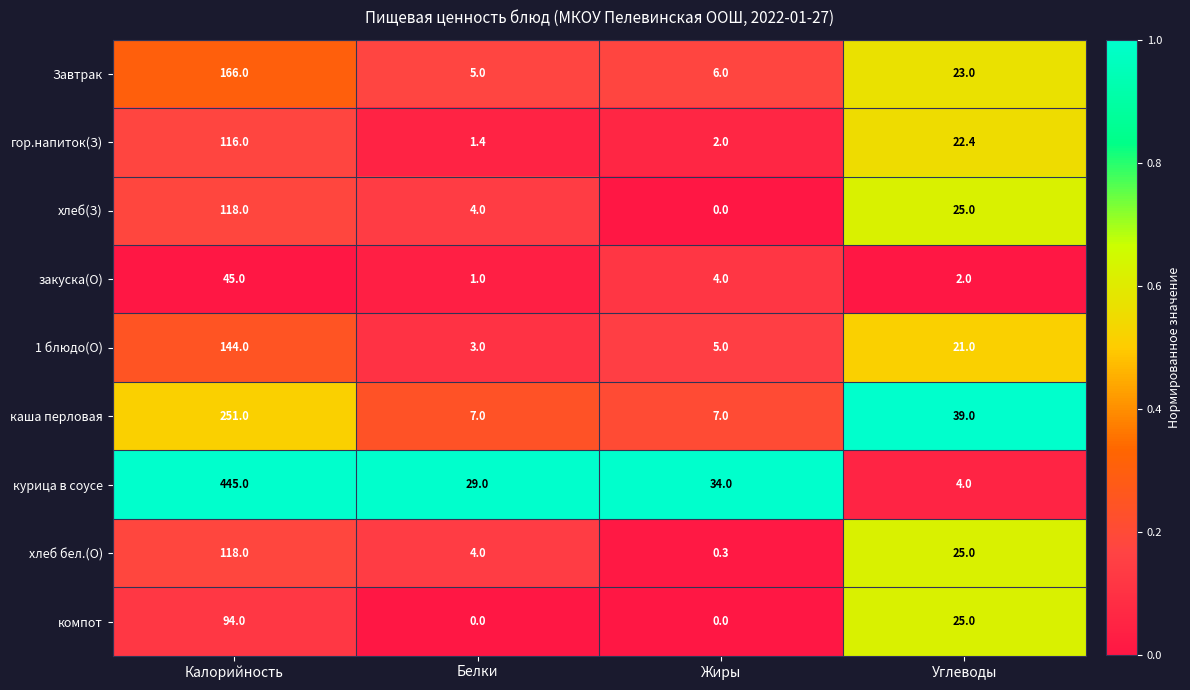

How many каша перловая values are between 7 and 251?

4